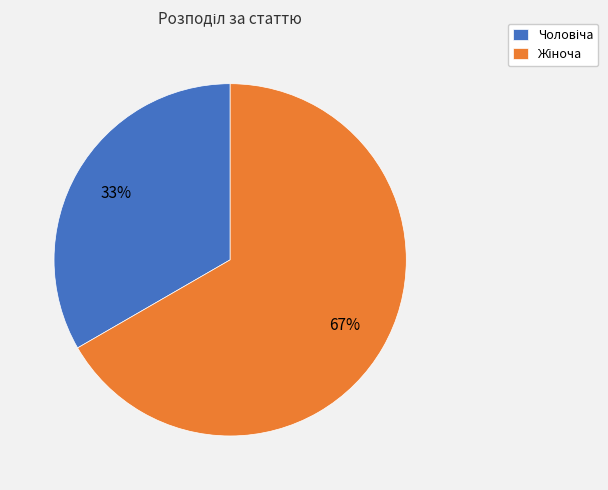

How many slices are in this pie chart?

2